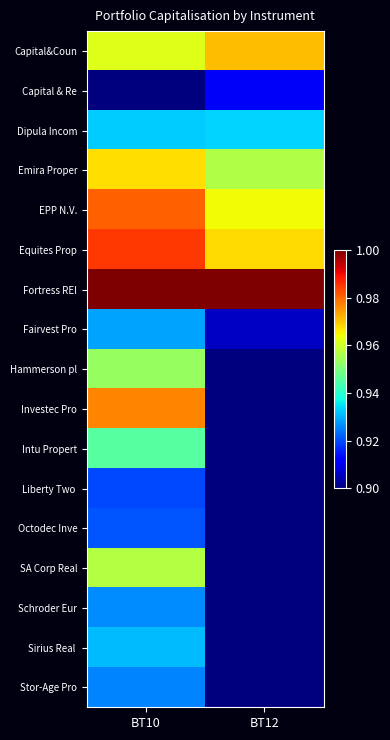

What is the difference between the highest and lowest values at BT10?

0.1